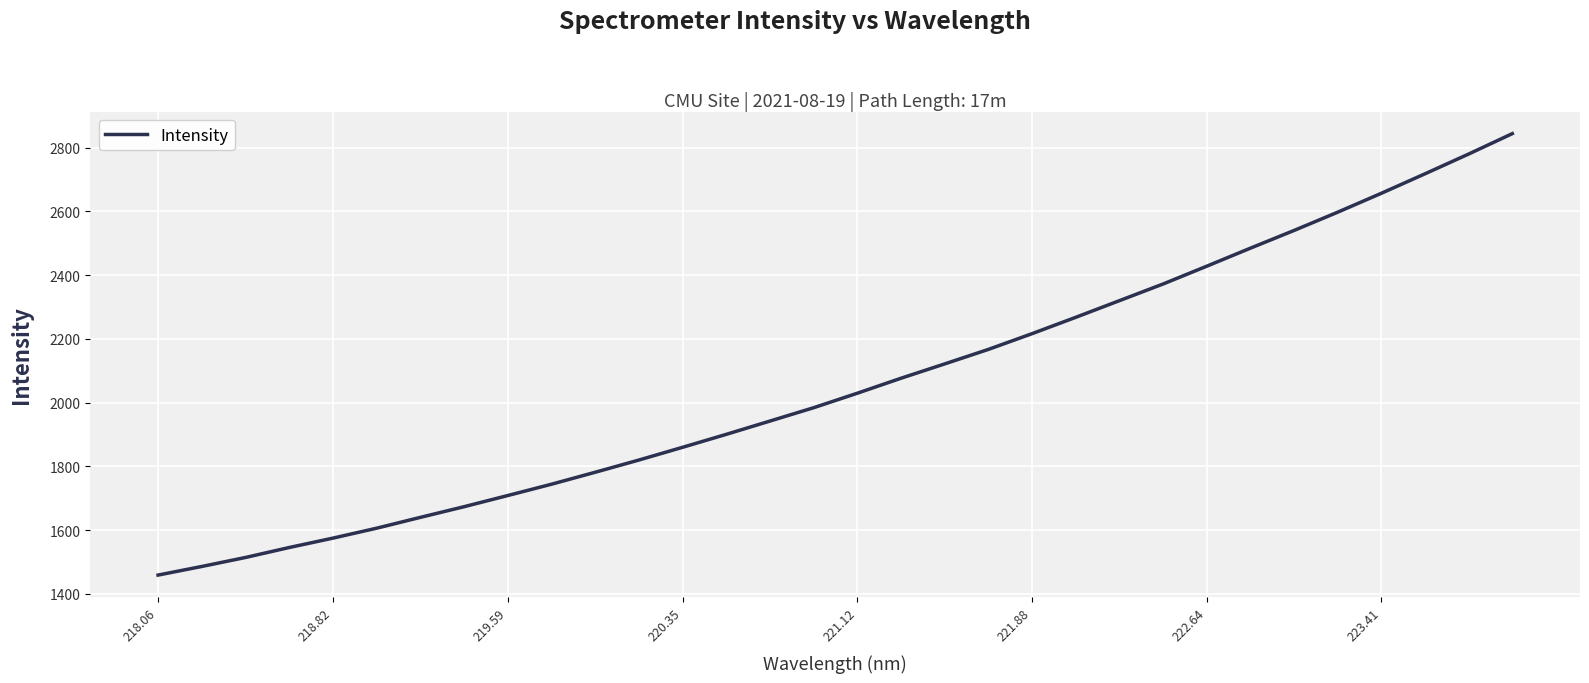

What is the difference between the maximum and minimum values?

1384.8